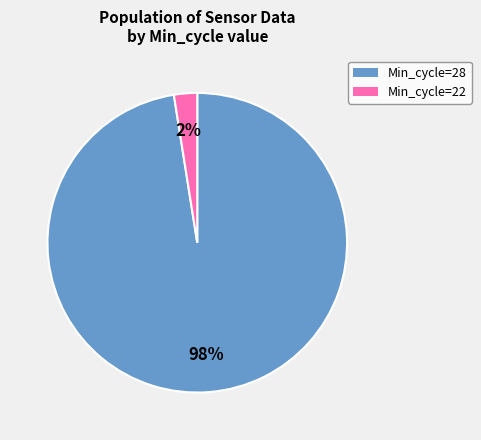

Rank the categories by value from lowest to highest.

Min_cycle=22, Min_cycle=28